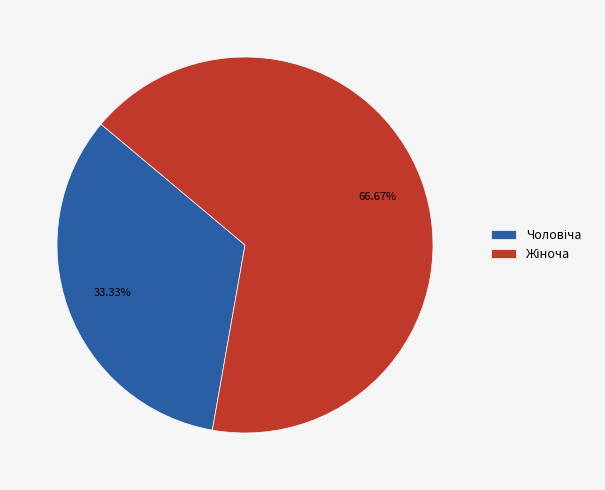

How many slices are in this pie chart?

2